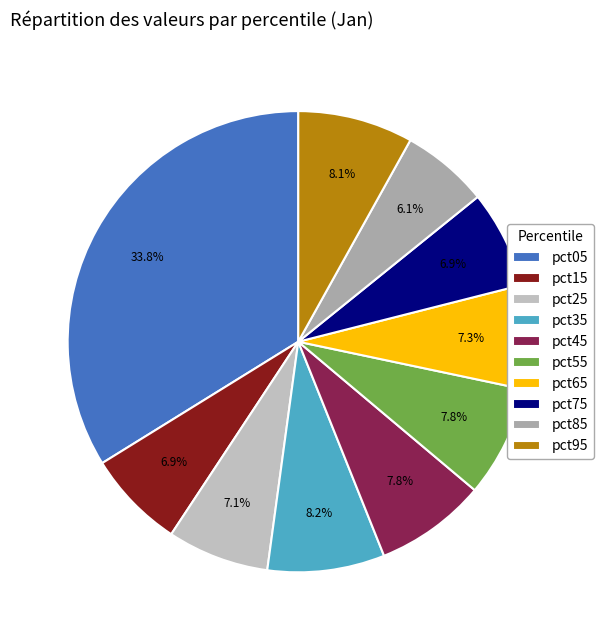

How many segments does this pie chart have?

10